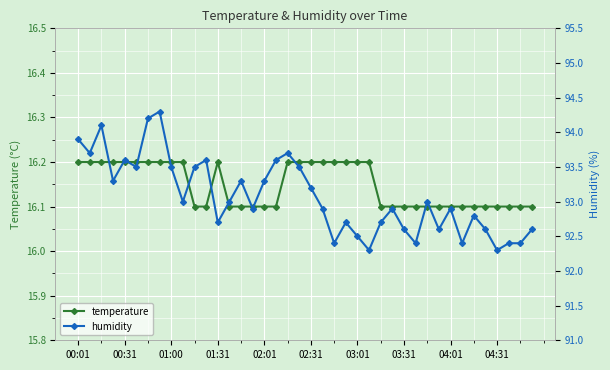

The temperature series shows 16.1 at 17. True or false?

True